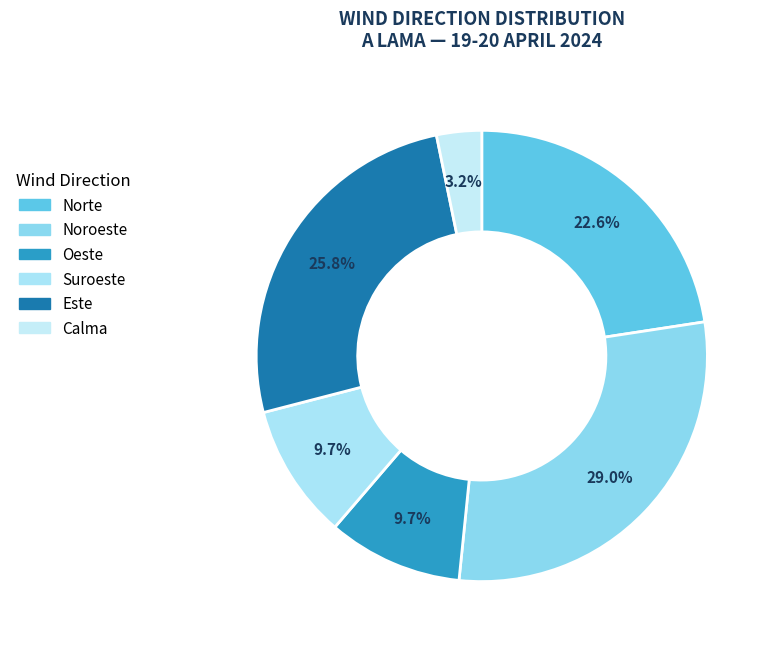

True or false: Oeste accounts for 10% of the total.

True